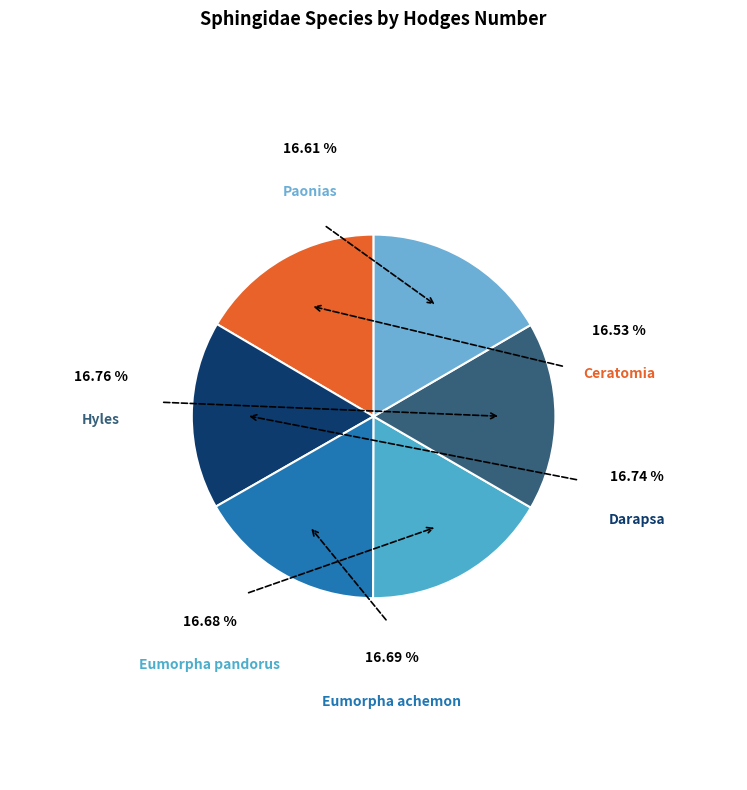

What is the ratio of the value at Darapsa to the value at Paonias?

1.0